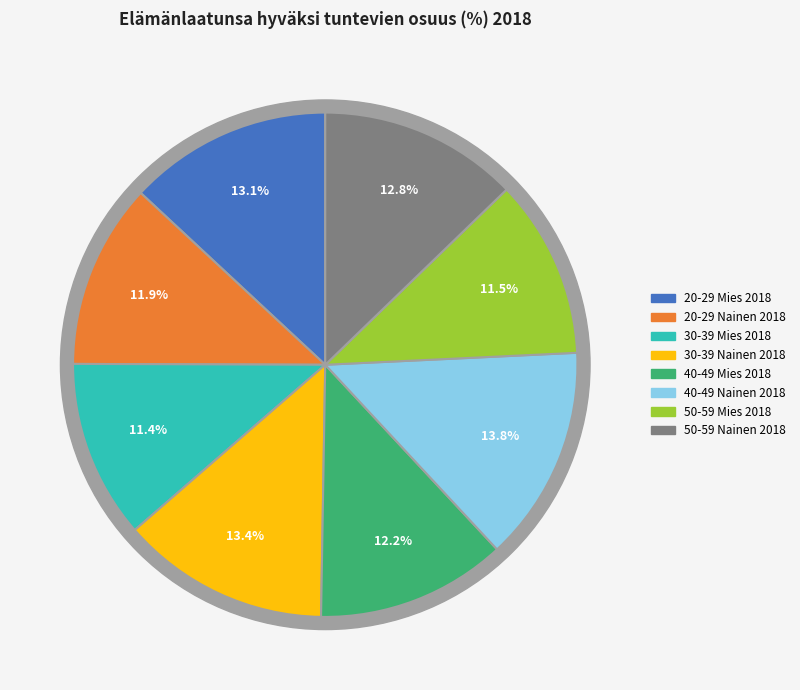

How many segments does this pie chart have?

8